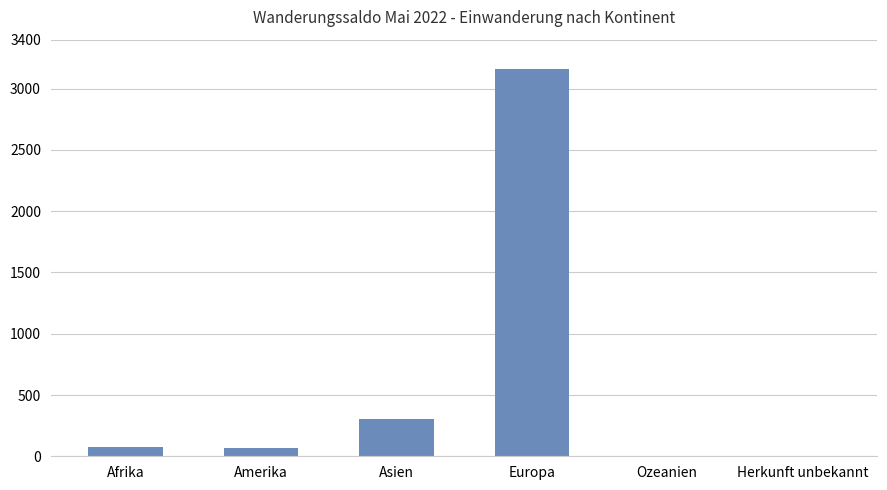

What is the sum of all values?

3617